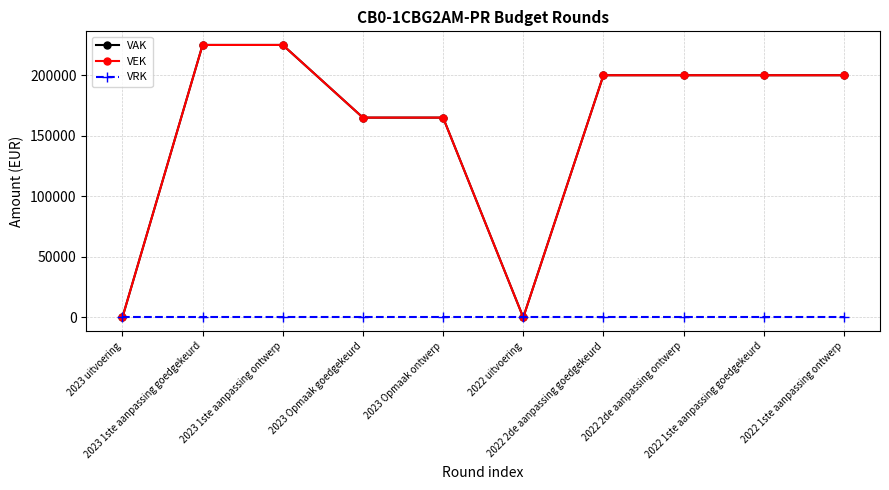

What position from the left is 2022 1ste aanpassing goedgekeurd?

9